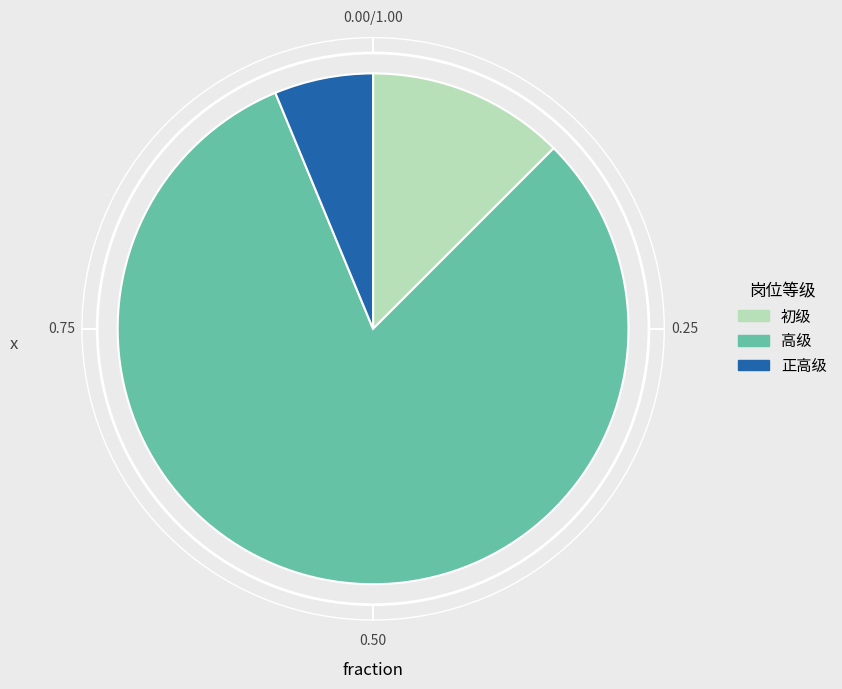

What is the ratio of the value at 高级 to the value at 初级?

6.5